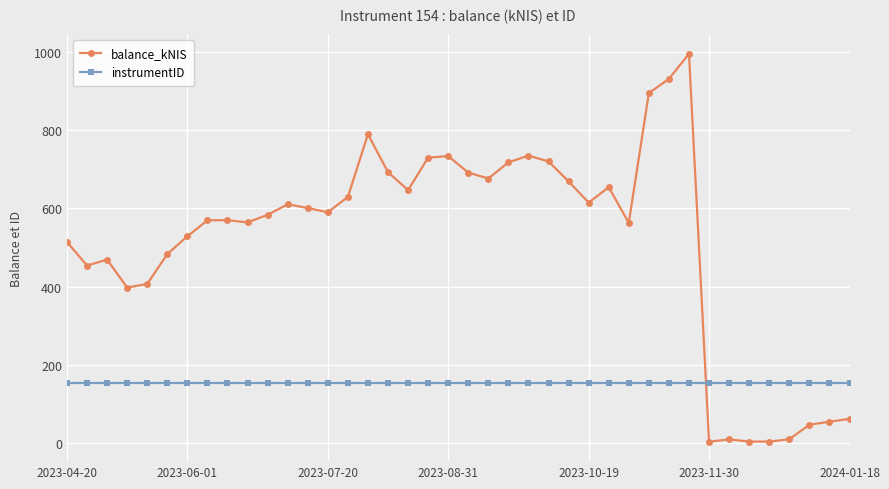

After their last crossing, which series has the higher values: instrumentID or balance_kNIS?

instrumentID